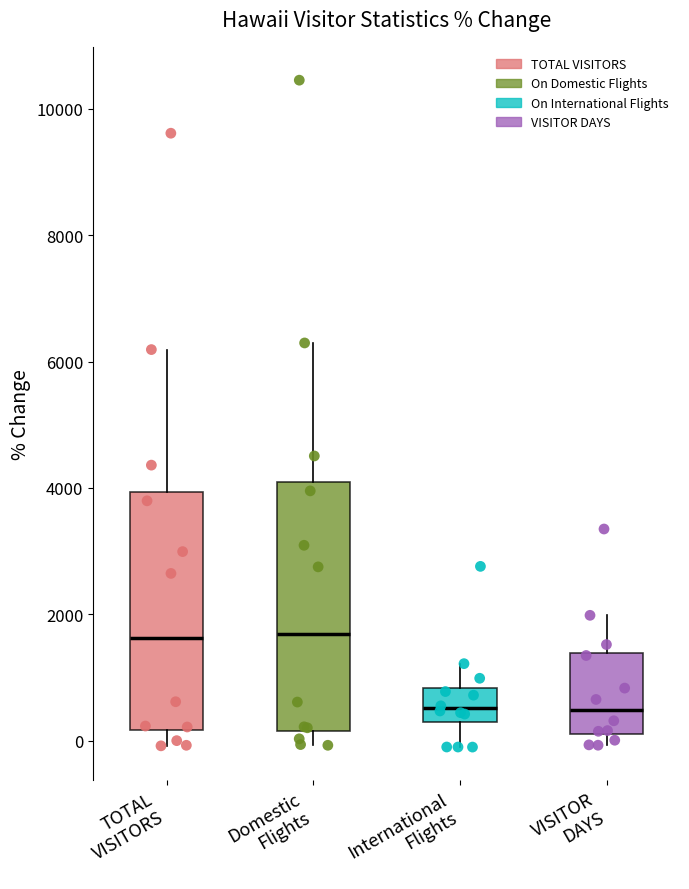

Reading left to right, read every box against the y-axis: the position of its median line, the range the box covers, and the ends of its whiskers. The values are not printed on the chart, so give them approximately, as read against the axis.

TOTAL VISITORS: median 1600, box 200 to 4000, whiskers 0 to 6200
Domestic Flights: median 1600, box 200 to 4000, whiskers 0 to 6200
International Flights: median 600, box 200 to 800, whiskers 0 to 1200
VISITOR DAYS: median 400, box 200 to 1400, whiskers 0 to 2000